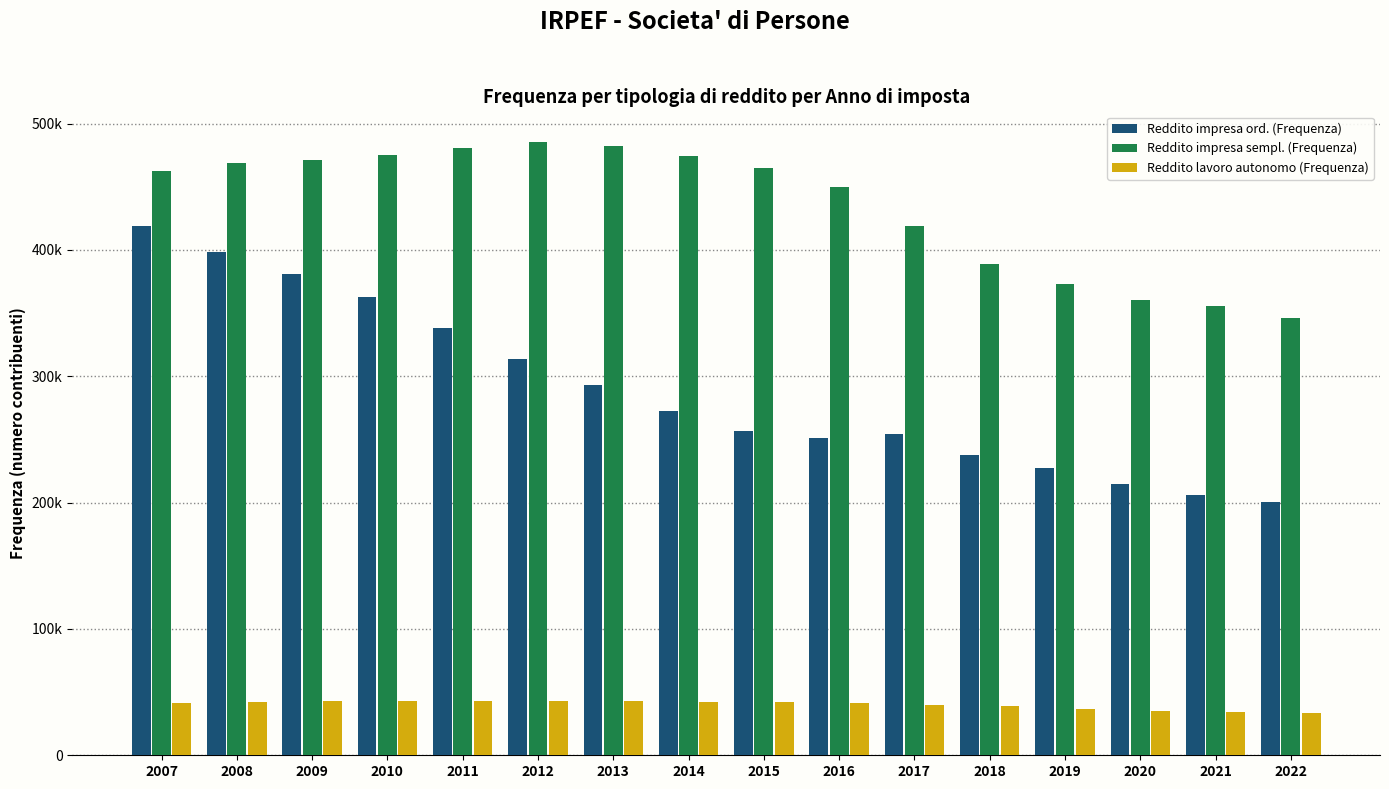

What are all the series names shown in the legend?

Reddito impresa ord. (Frequenza), Reddito impresa sempl. (Frequenza), Reddito lavoro autonomo (Frequenza)